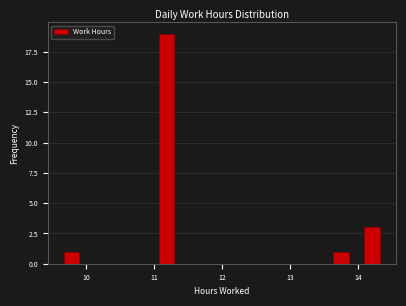

Around what value on the x-axis is the tallest bar? Give the approximate position of its centre, as read against the axis.

11.2